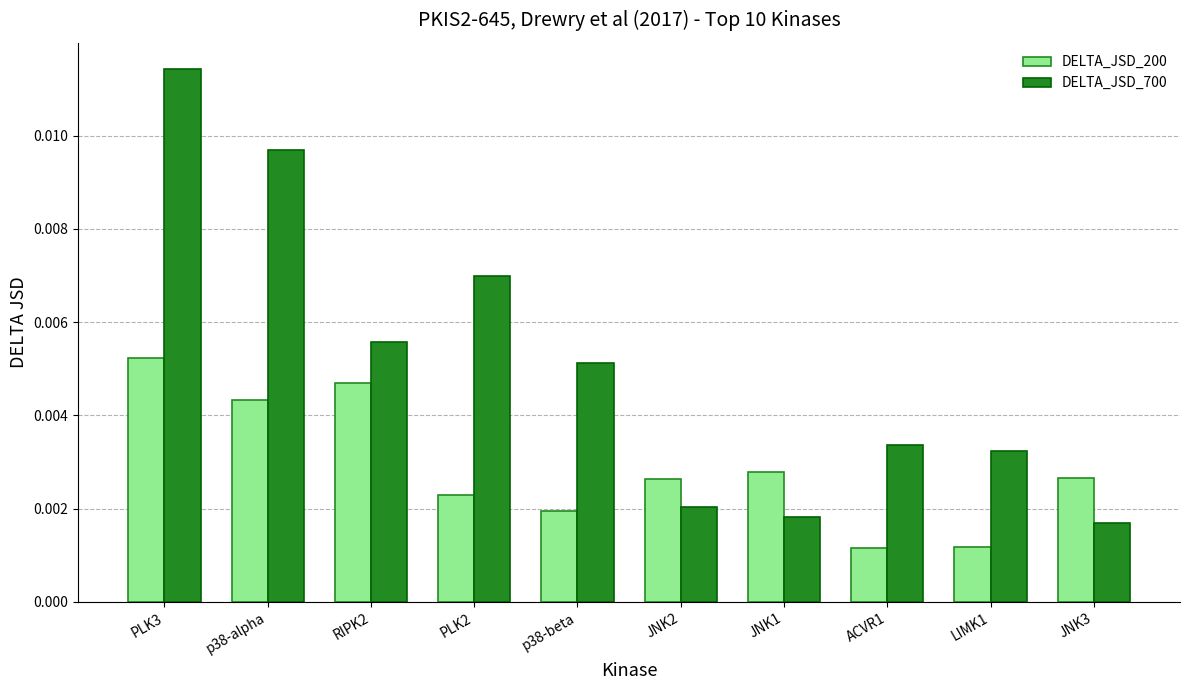

List the labels in order of DELTA_JSD_700 value, smallest first.

JNK3, JNK1, JNK2, LIMK1, ACVR1, p38-beta, RIPK2, PLK2, p38-alpha, PLK3